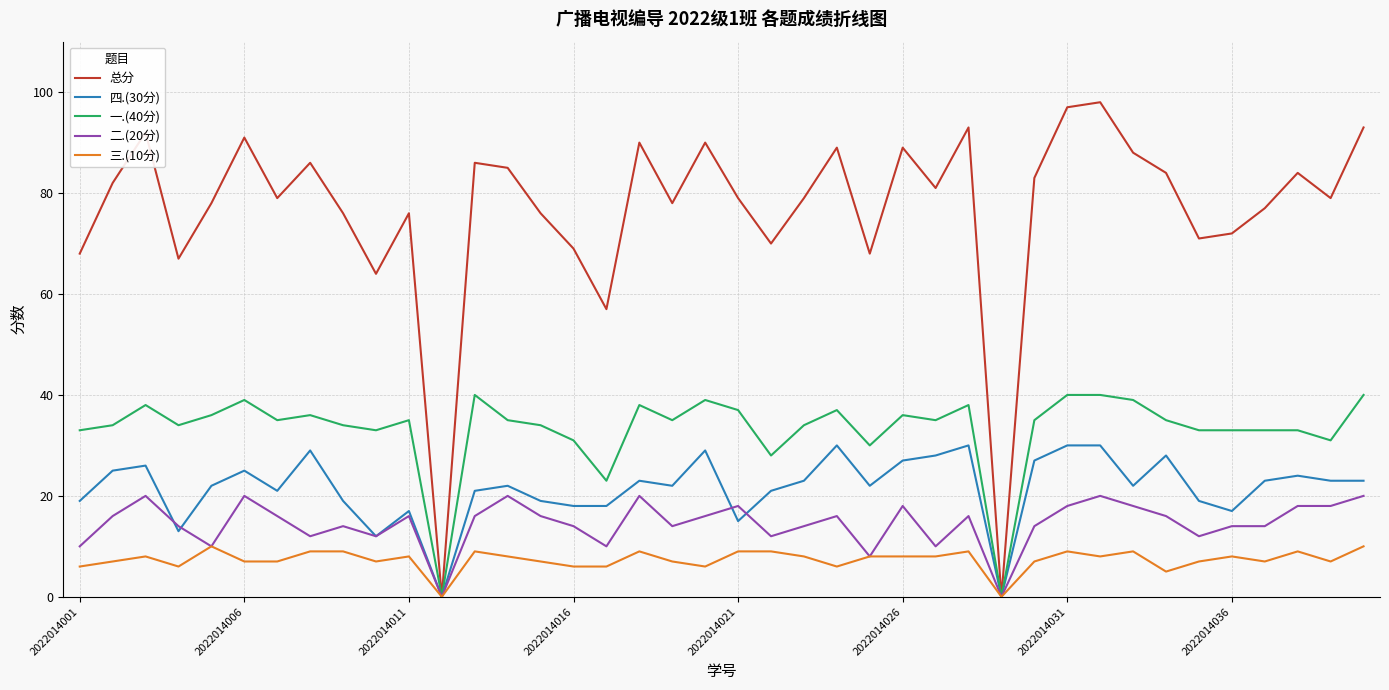

List the series in order of their peak value, lowest first.

三.(10分), 二.(20分), 四.(30分), 一.(40分), 总分